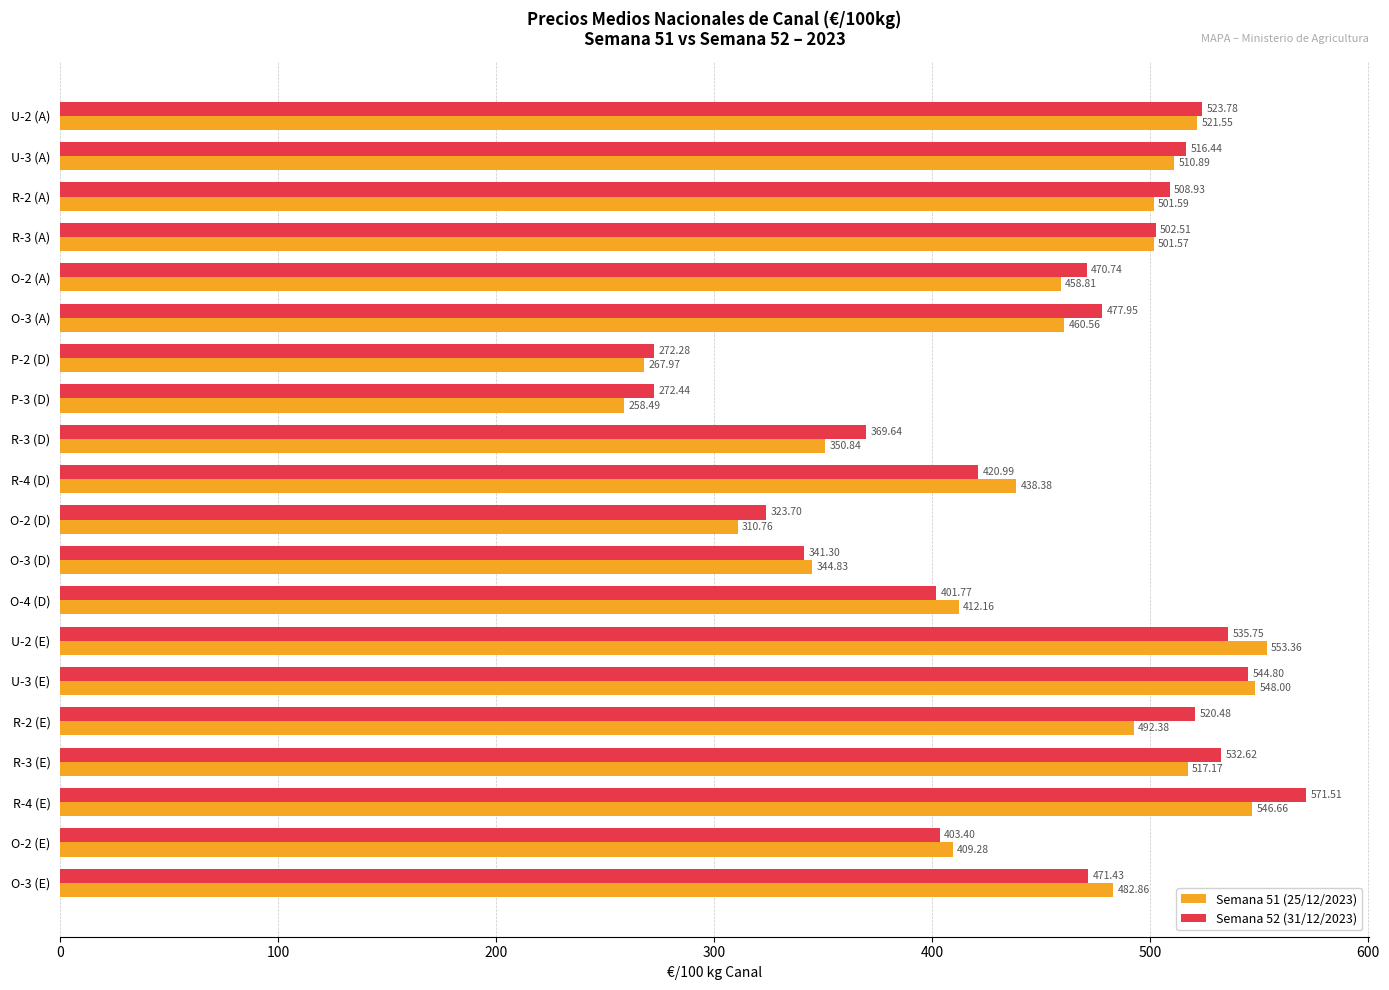

What is the sum of all Semana 51 (25/12/2023) values?

8888.1